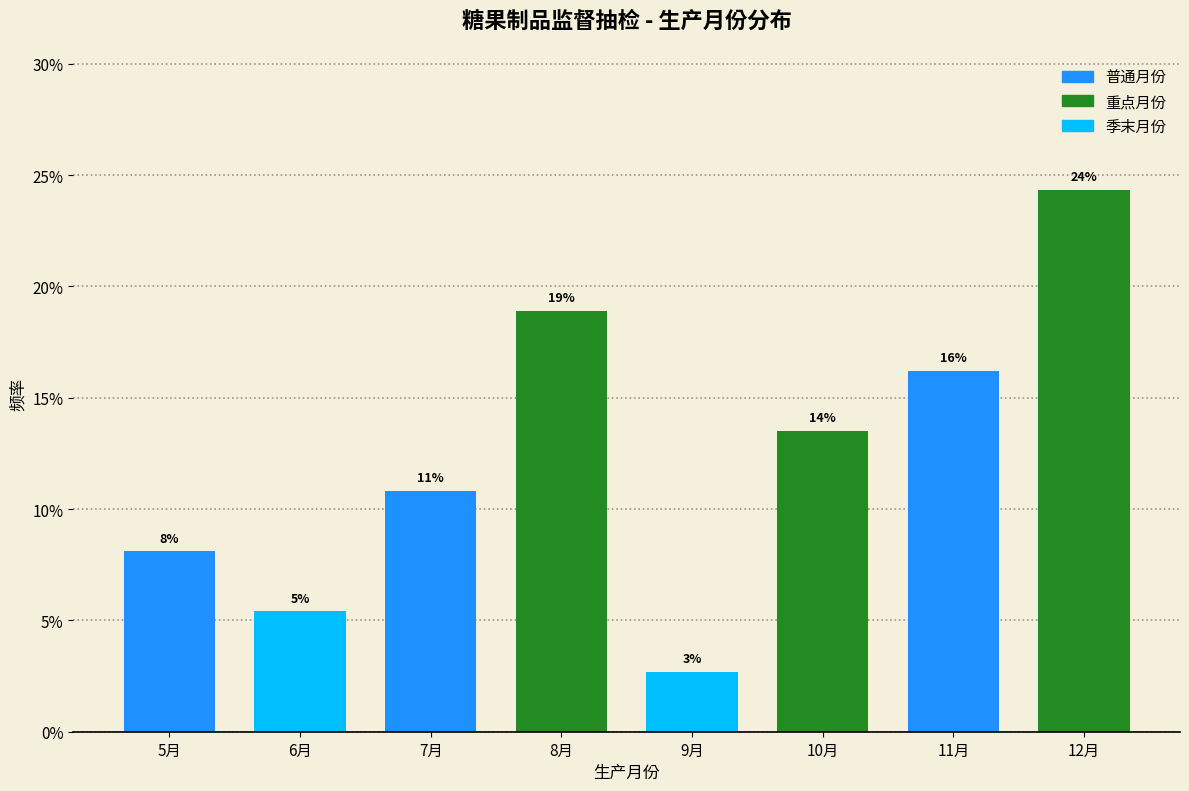

Are the bars horizontal?

No